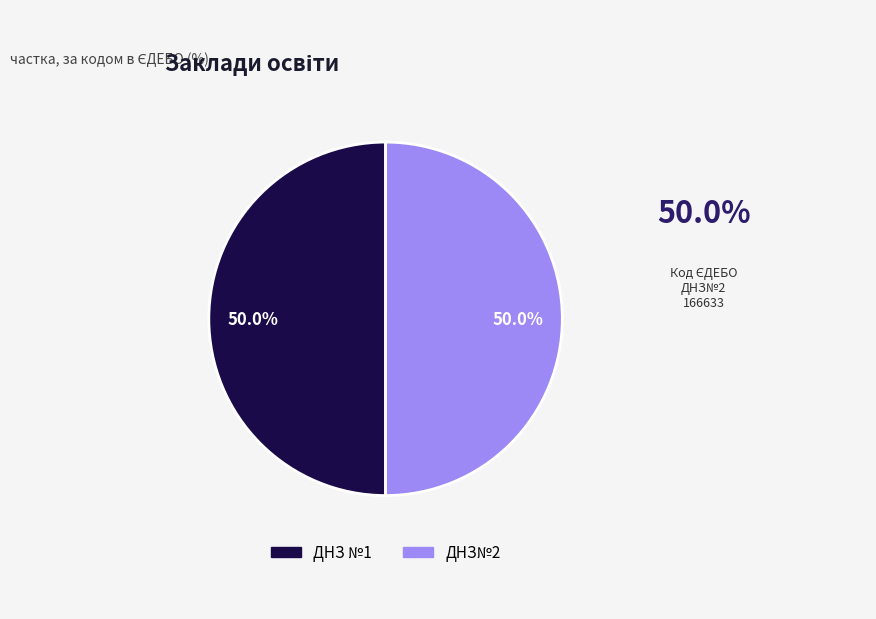

What percentage do ДНЗ №1 and ДНЗ№2 together represent?

100.0%